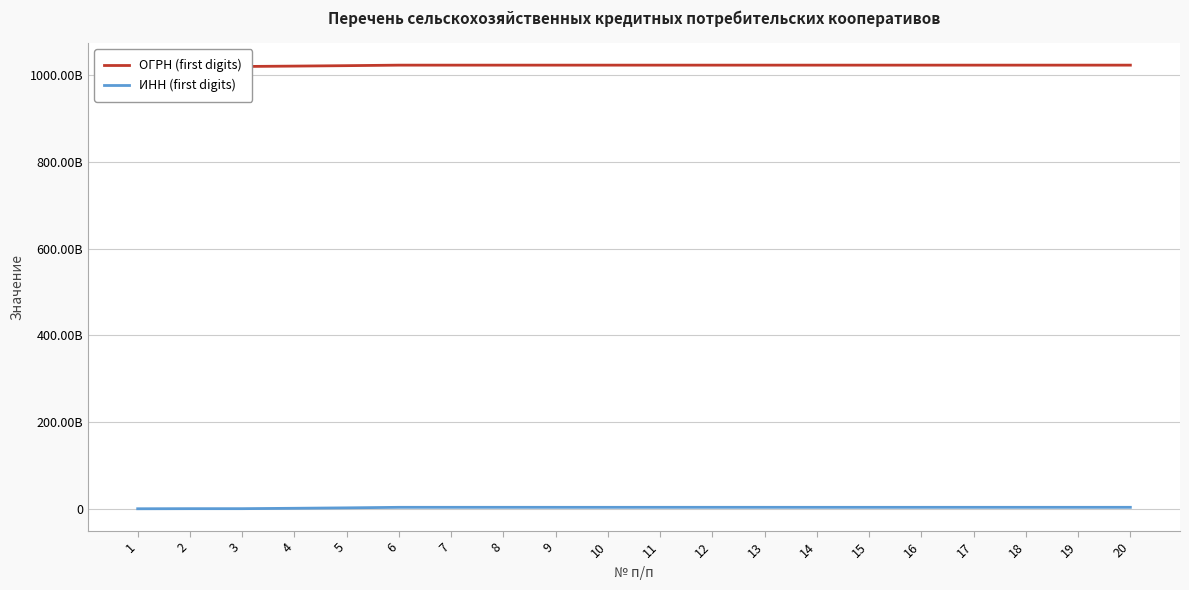

Read the ОГРН (first digits) value at 9.

1023405373111